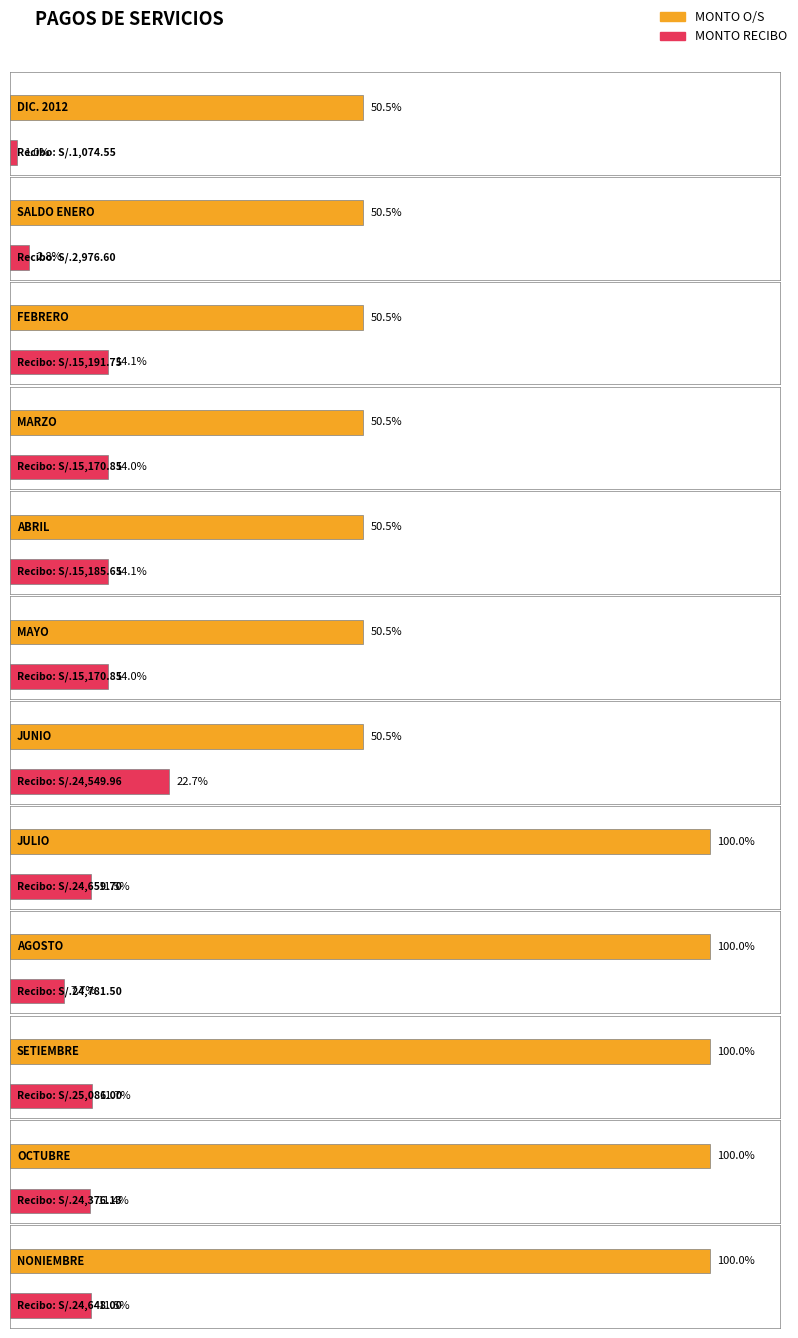

List the series in order of their overall mean, highest first.

MONTO O/S, MONTO RECIBO